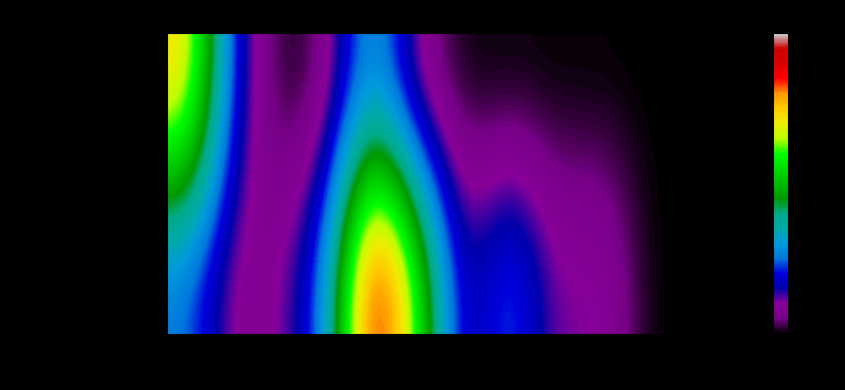

Which series has the largest range (max minus min)?

Indicadores gerais da educacao